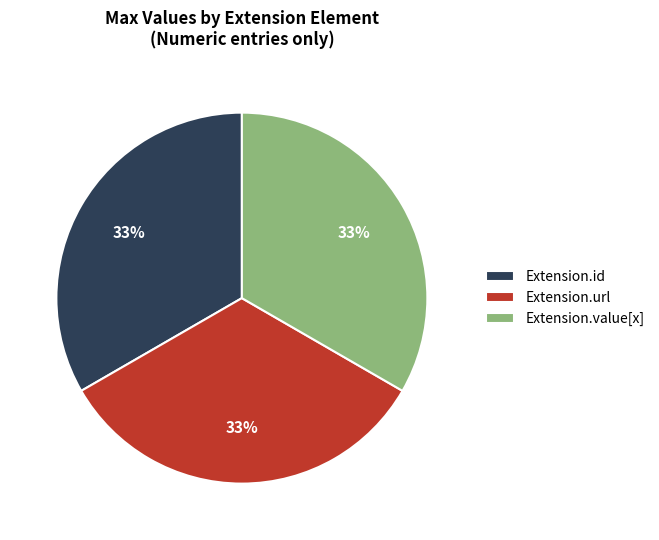

Count the number of slices in the pie.

3